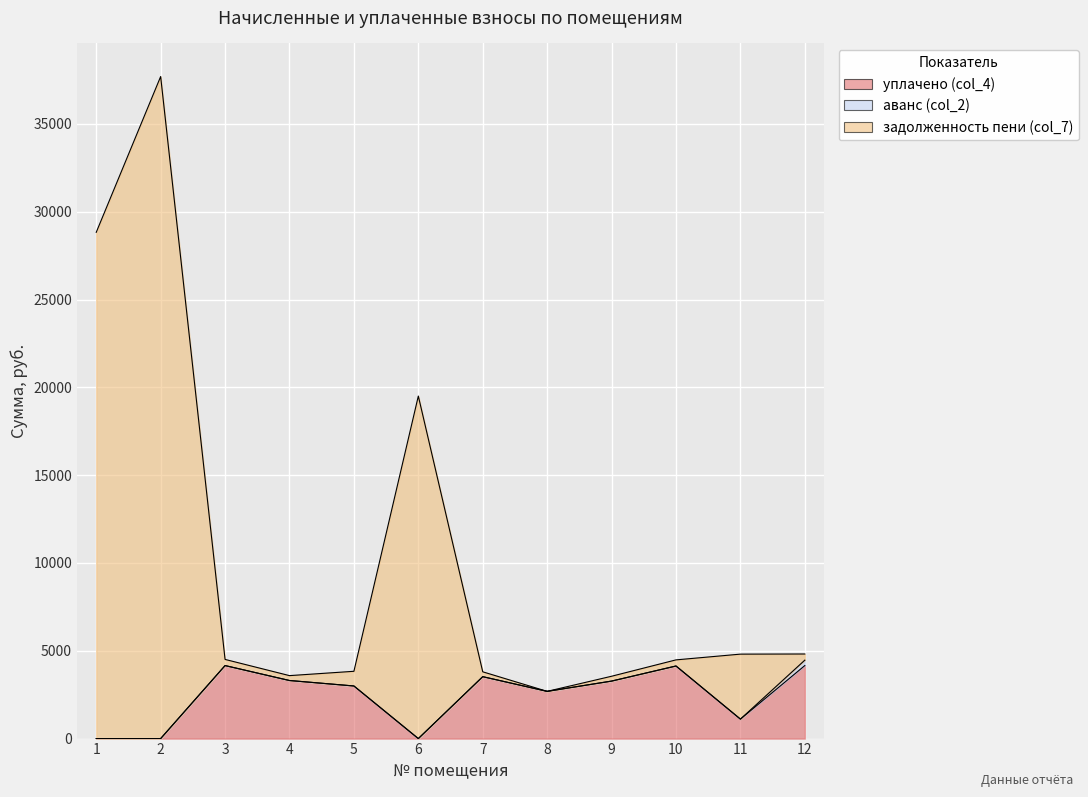

True or false: уплачено (col_4) and задолженность пени (col_7) cross at least once.

False